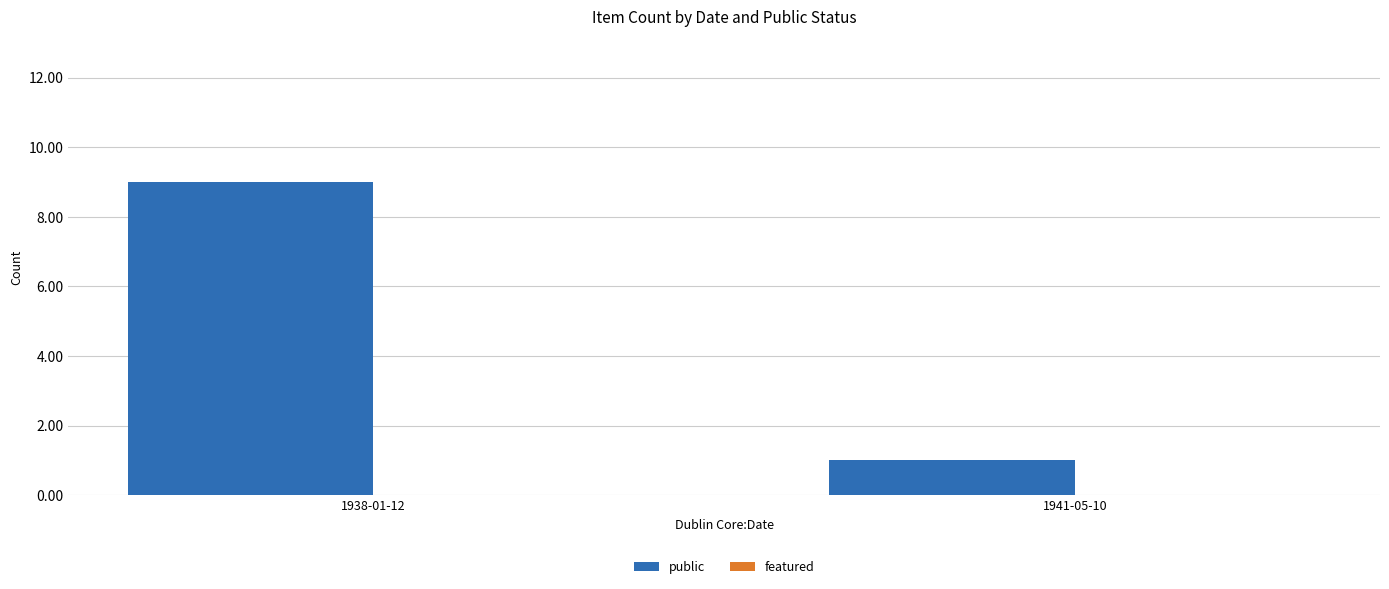

What is the sum of all values?

10